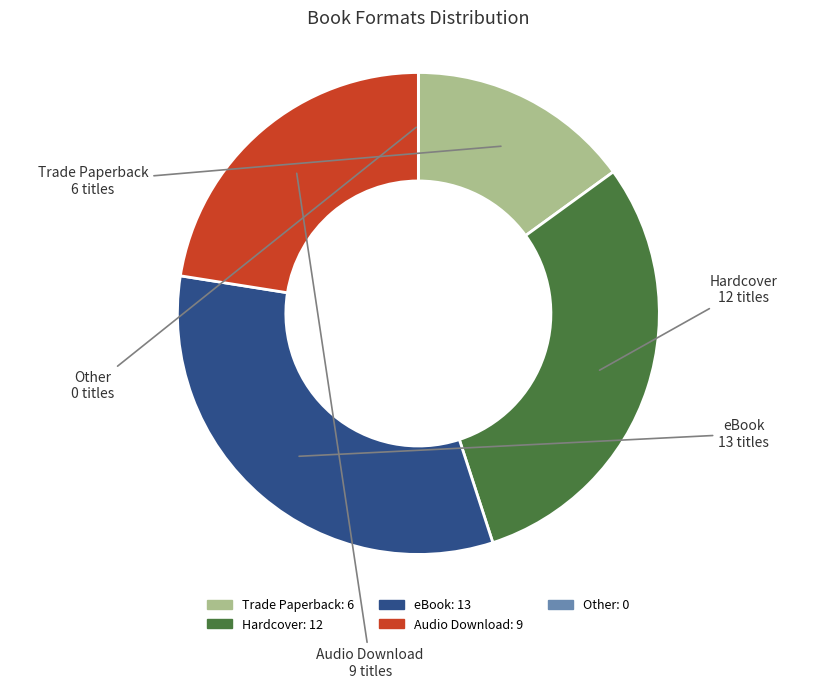

Combined, do Trade Paperback and Hardcover account for over 50%?

No